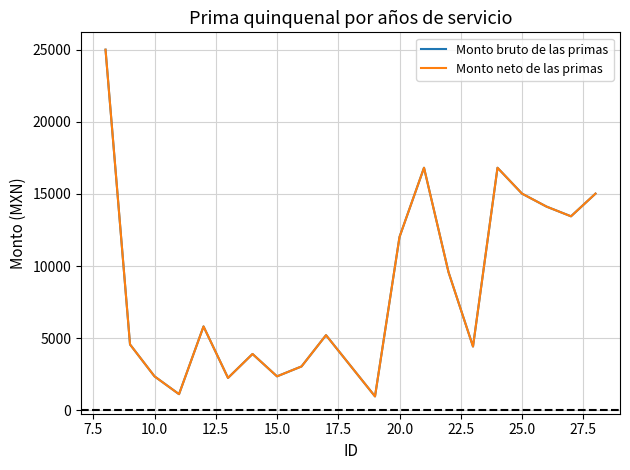

True or false: Monto neto de las primas and Monto bruto de las primas cross at least once.

False